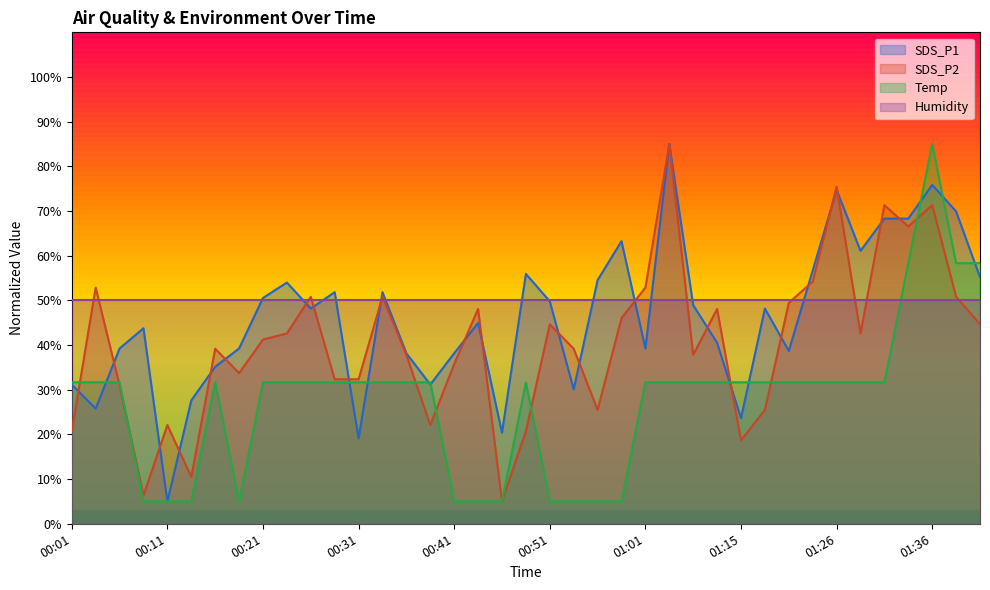

What is the sum of all Temp values?

1075.0